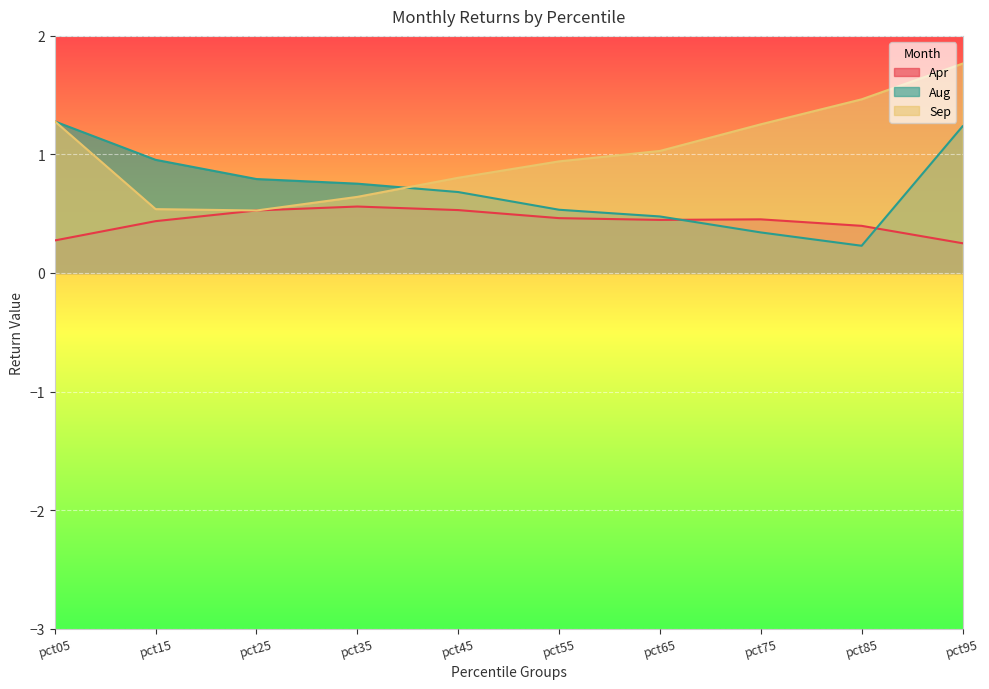

What is the difference between the highest and lowest values at pct15?

0.5